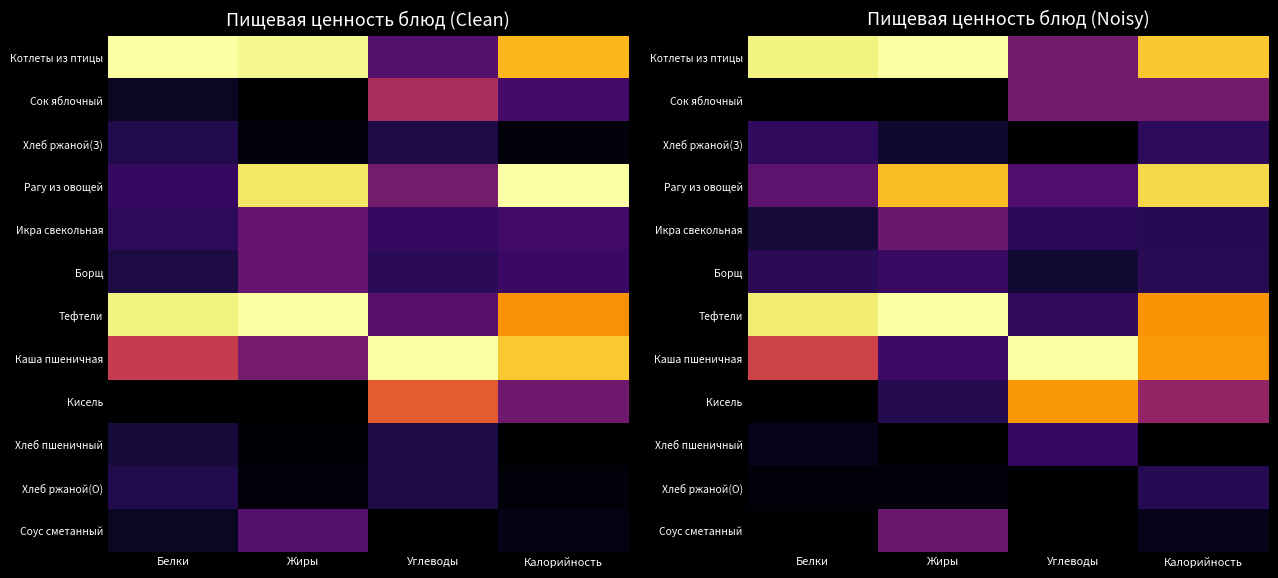

Rank the categories by Хлеб ржаной(З) value from highest to lowest.

Белки, Калорийность, Жиры, Углеводы